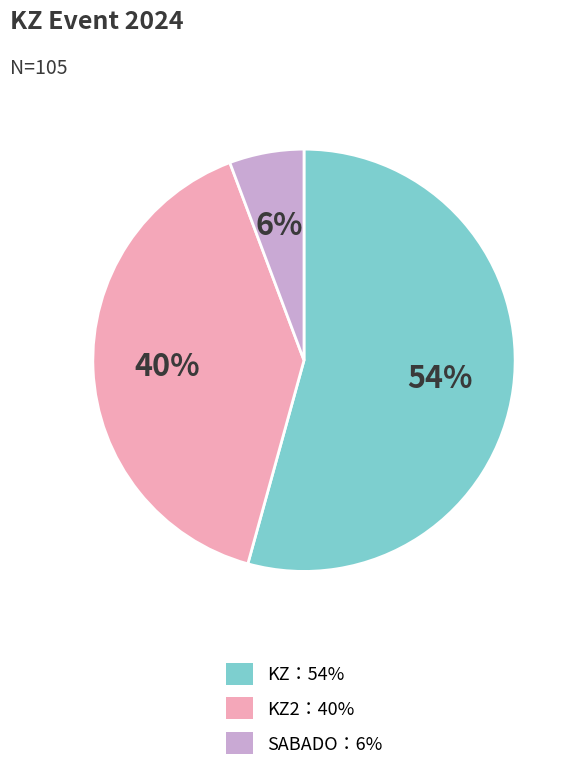

Does any single category account for the majority?

Yes